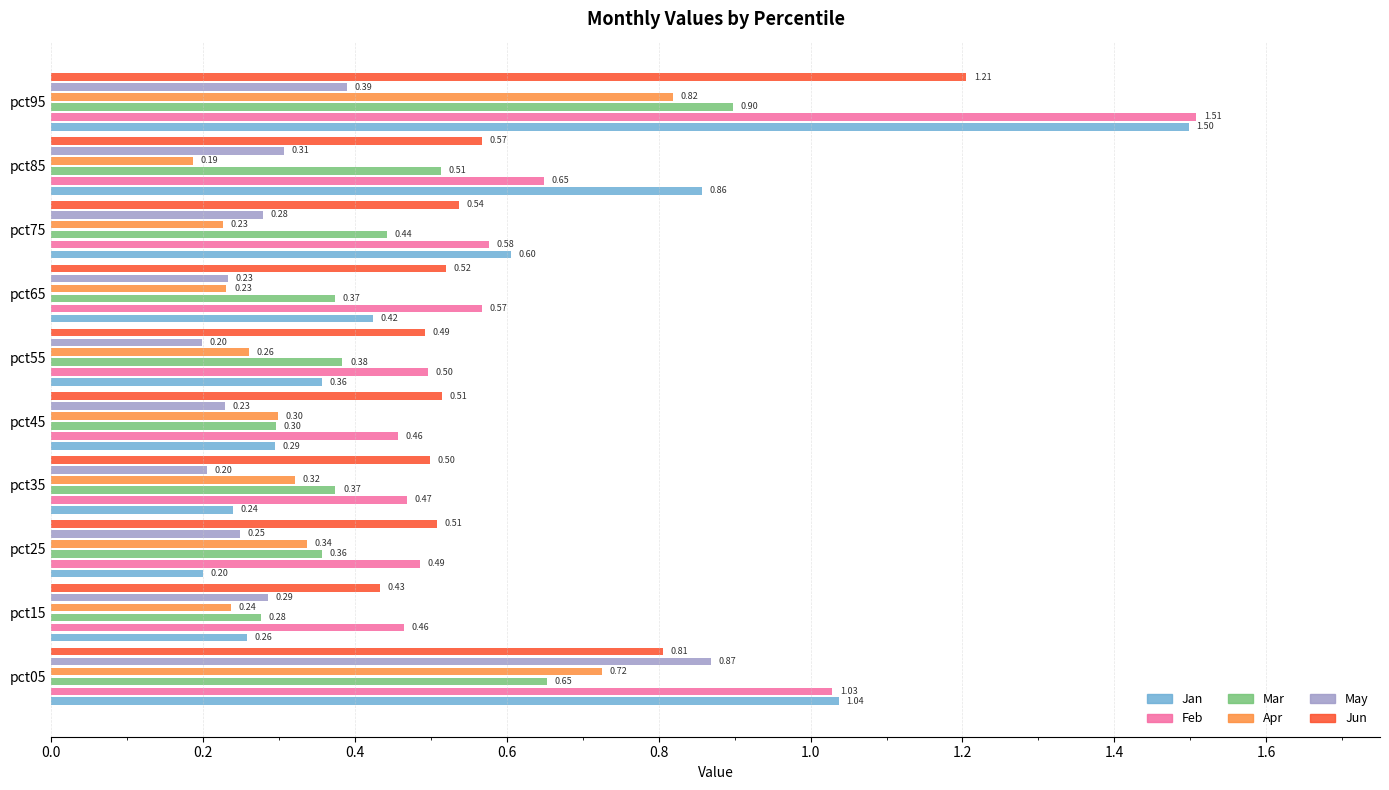

Which series has the largest total across all categories?

Feb